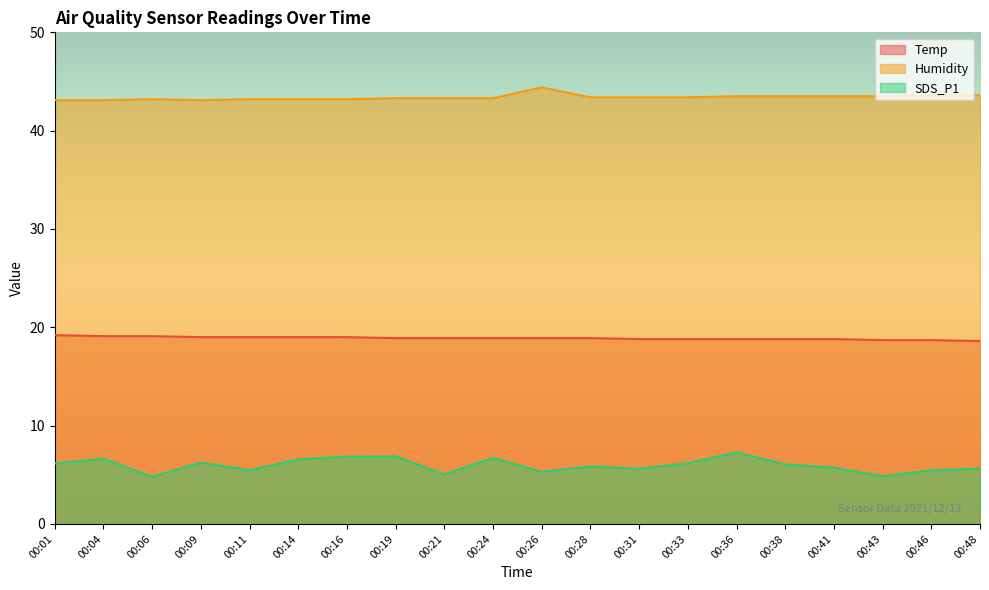

What is the spread (max minus min) of values at 00:14?

36.6